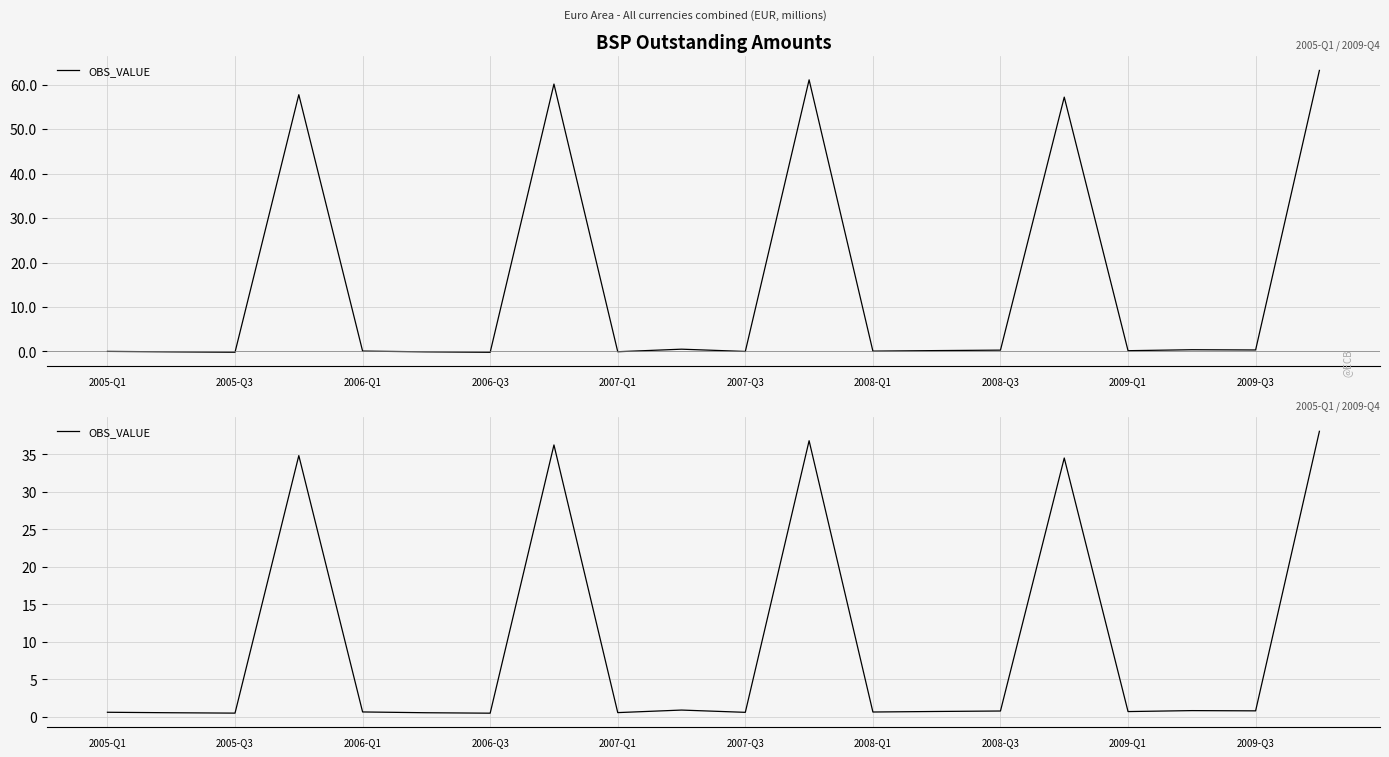

How many series are shown in this chart?

1